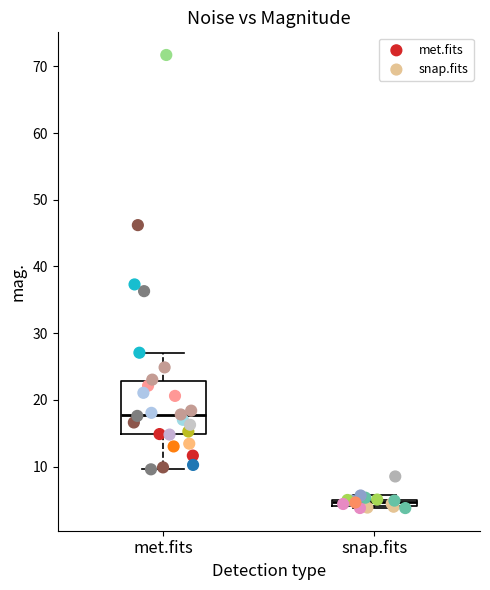

Which series contains the lowest Y value?

snap.fits